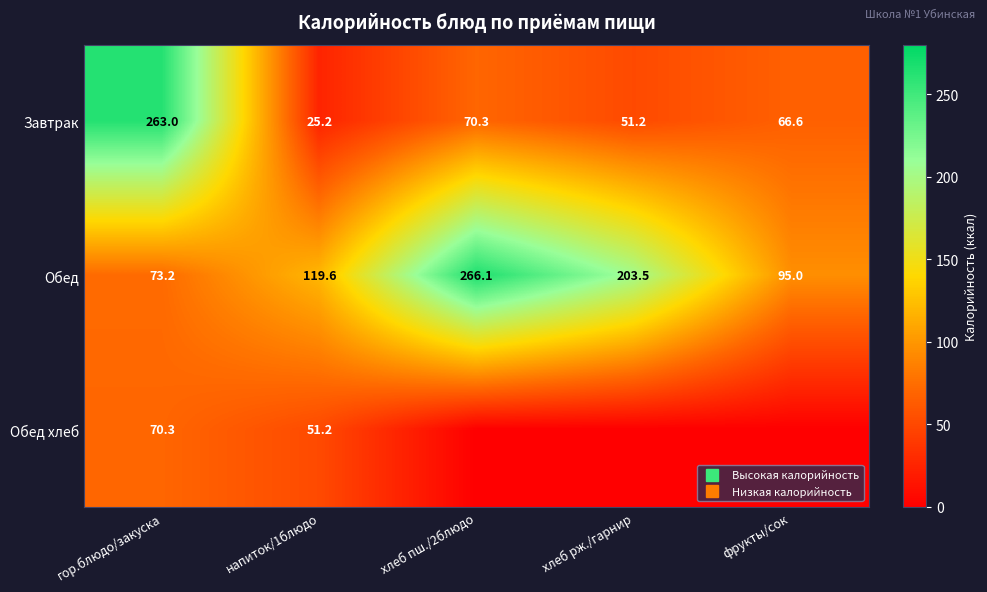

True or false: Завтрак has a value of 42.3 at напиток/1блюдо.

False